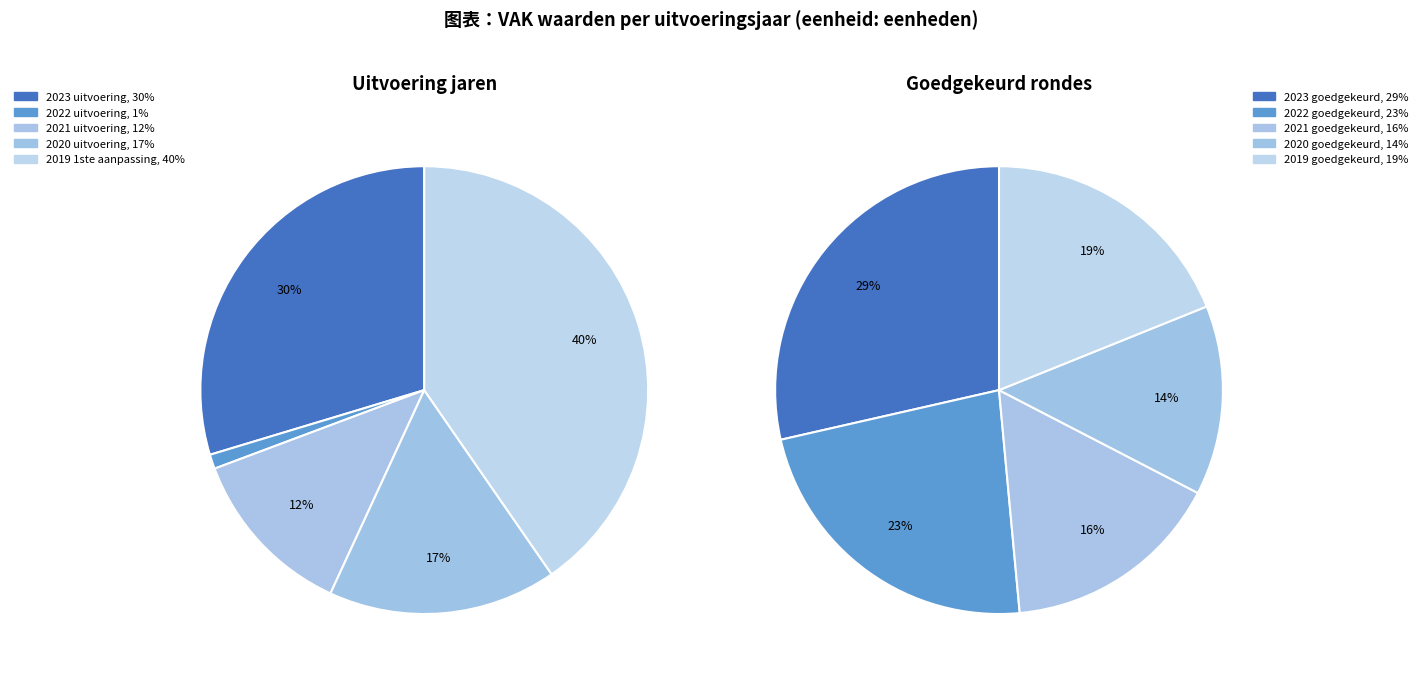

Combined, what portion of the pie is 2022 uitvoering and 2020 uitvoering?

17.6%